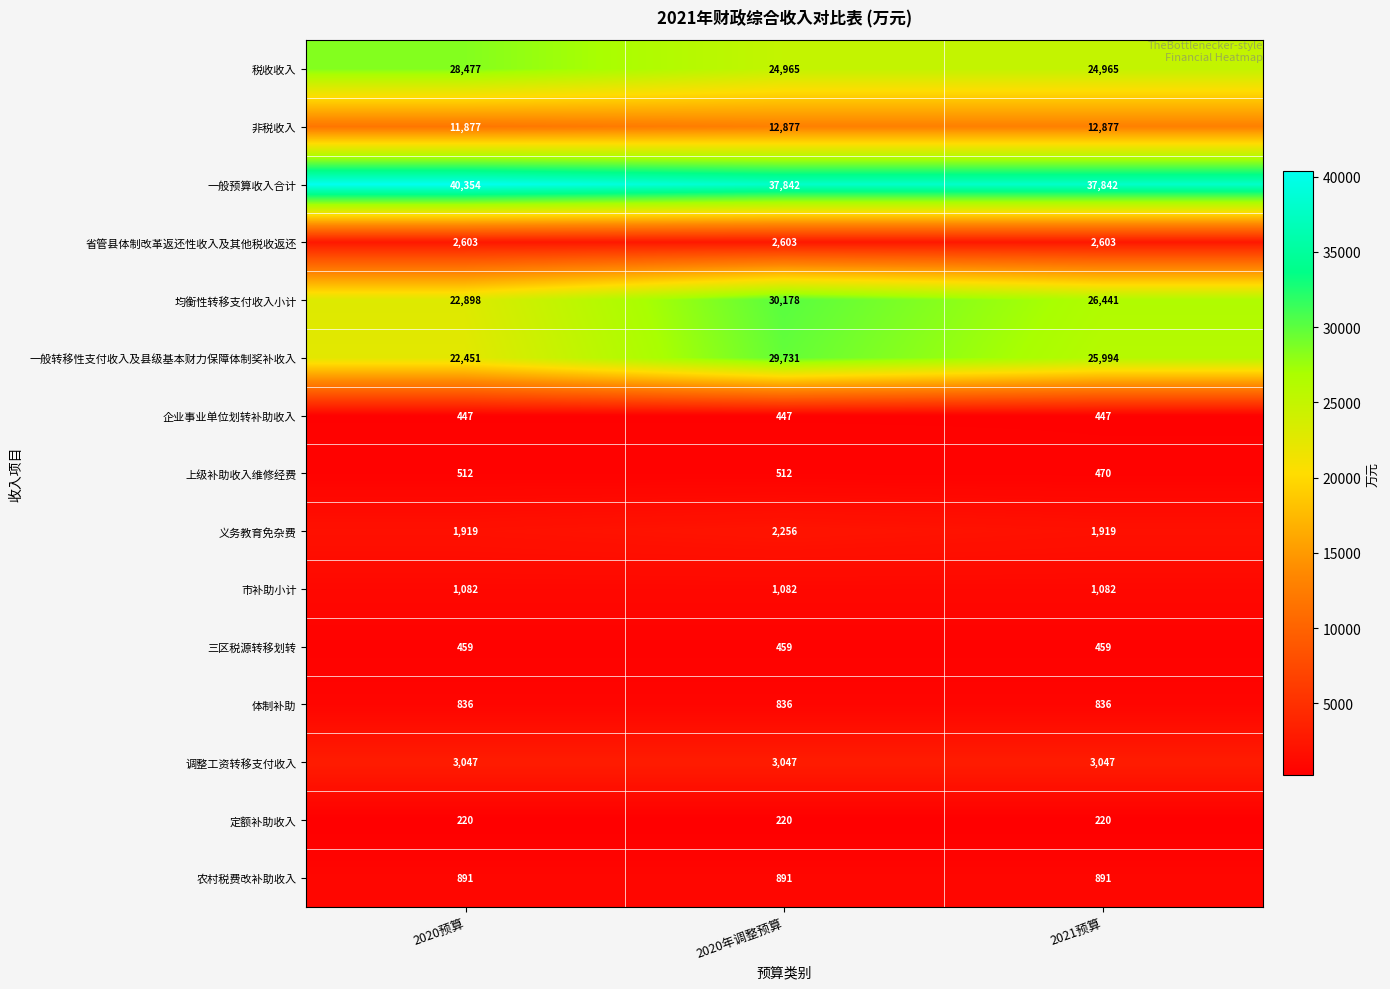

What is the maximum value shown in the chart?

40354